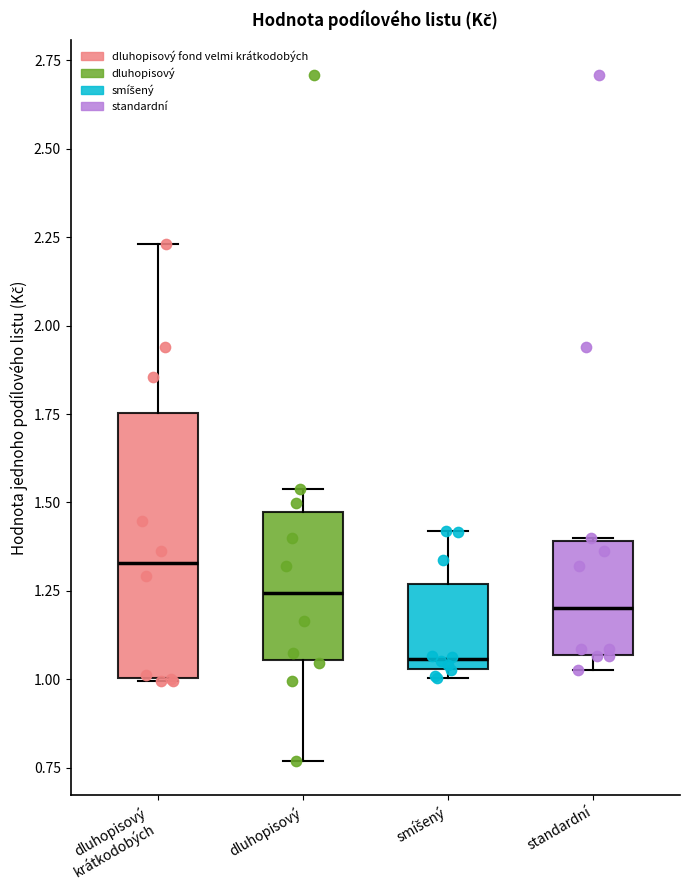

Which box's median line is the highest?

dluhopisový krátkodobých